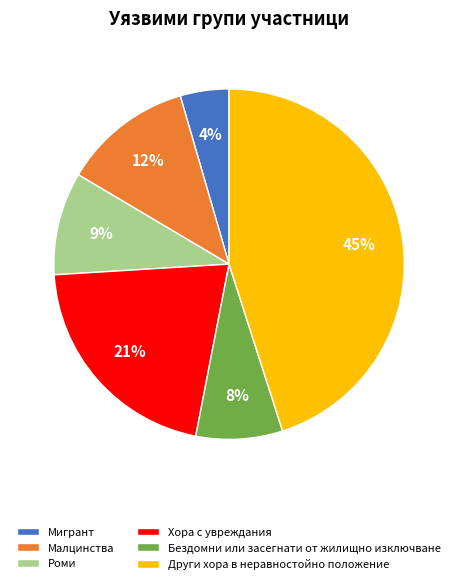

Between Мигрант and Хора с увреждания, which is larger?

Хора с увреждания